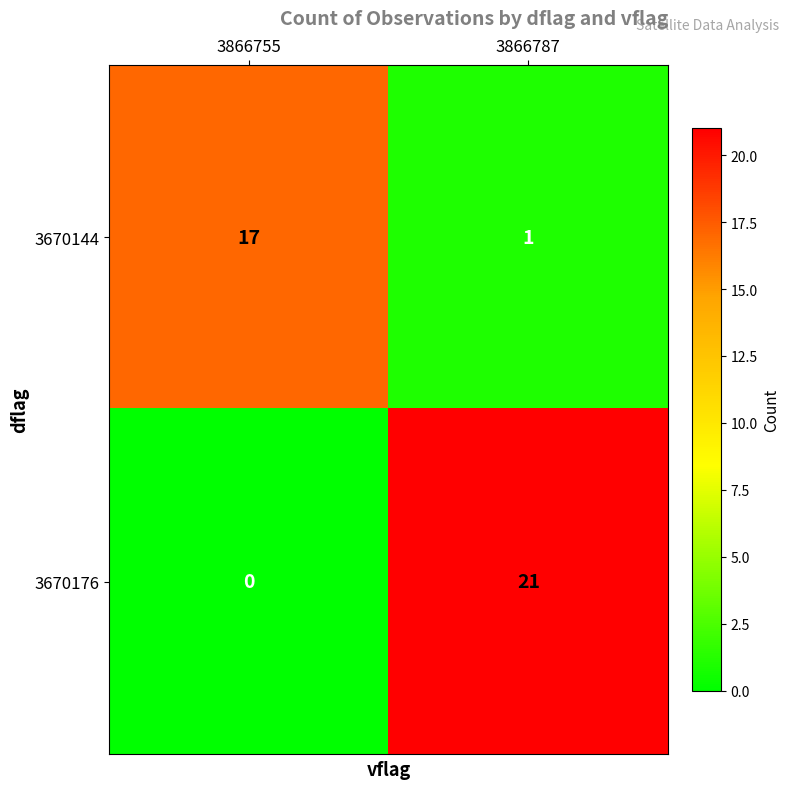

At which label does 3670176 reach its peak?

3866787